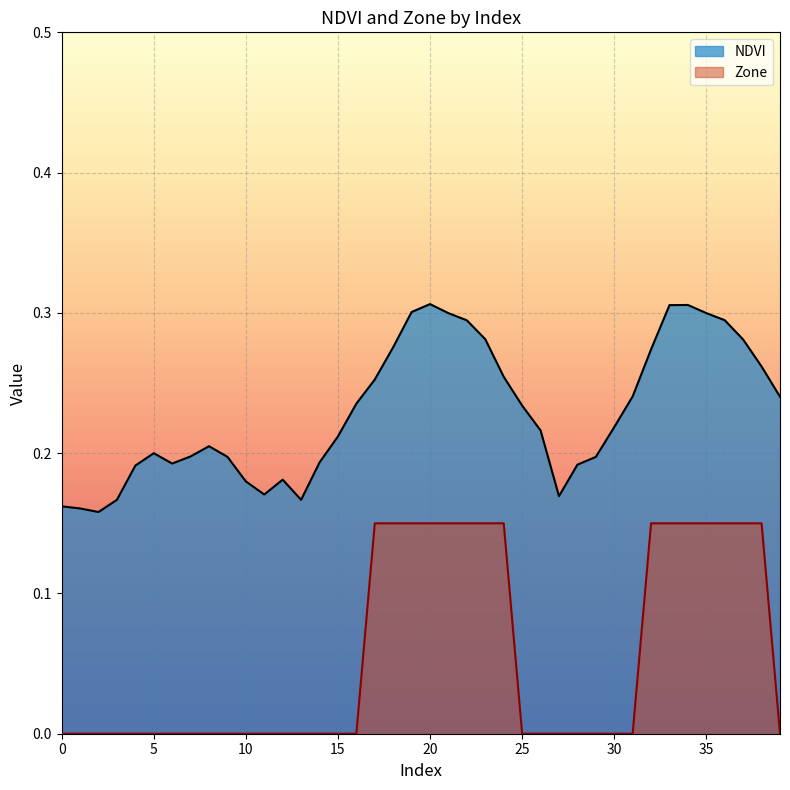

List the labels in order of Zone value, largest first.

17, 18, 19, 20, 21, 22, 23, 24, 32, 33, 34, 35, 36, 37, 38, 0, 1, 2, 3, 4, 5, 6, 7, 8, 9, 10, 11, 12, 13, 14, 15, 16, 25, 26, 27, 28, 29, 30, 31, 39